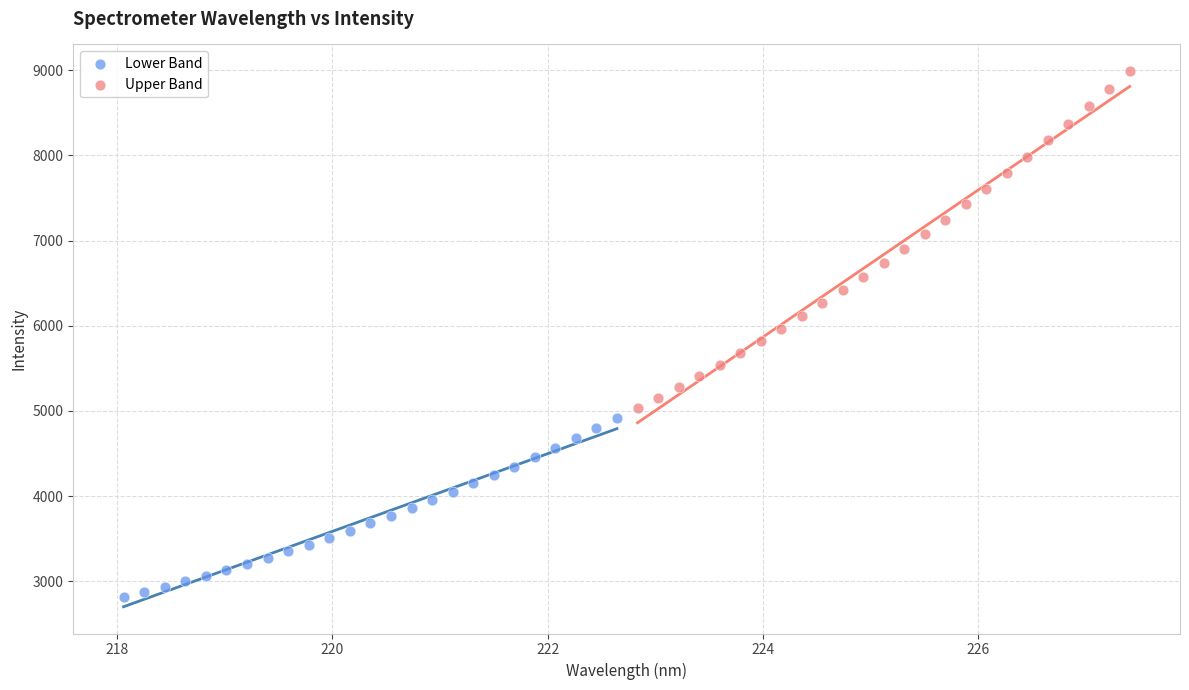

What are all the series names shown in the legend?

Lower Band, Upper Band